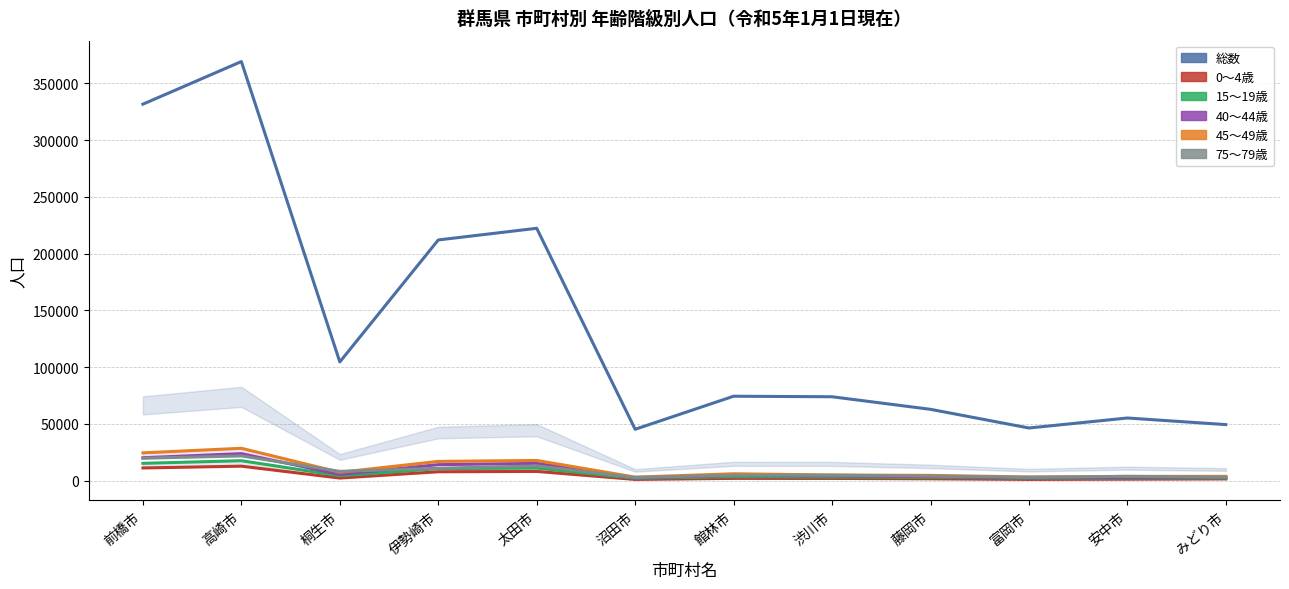

What is the smallest value displayed?

1115